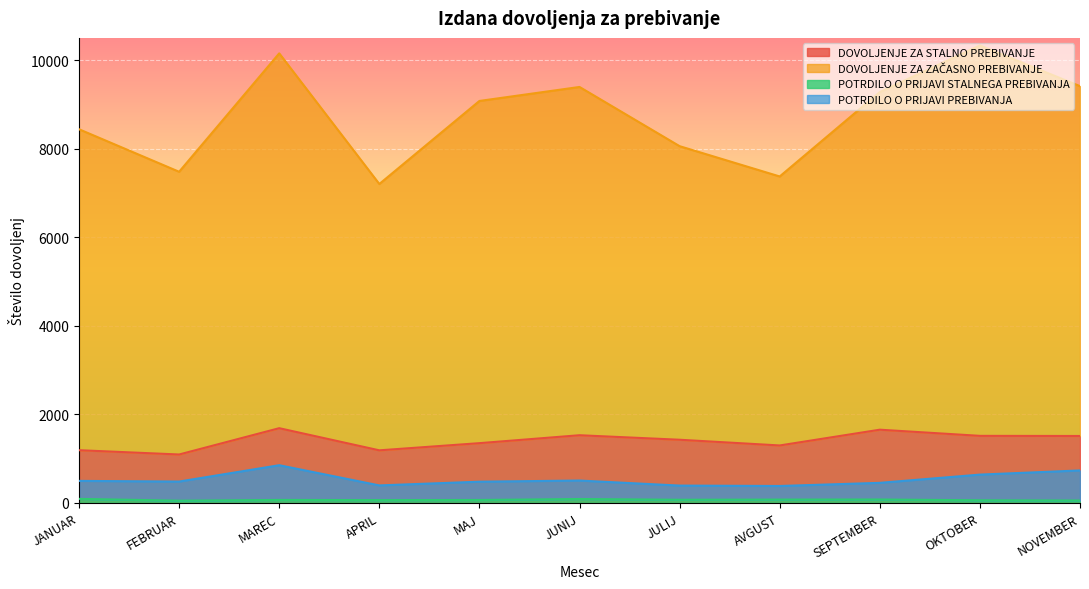

Reading left to right, extract all data points from this chart.

DOVOLJENJE ZA STALNO PREBIVANJE: JANUAR=1190	FEBRUAR=1093	MAREC=1687	APRIL=1187	MAJ=1349	JUNIJ=1528	JULIJ=1426	AVGUST=1297	SEPTEMBER=1653	OKTOBER=1514	NOVEMBER=1511
DOVOLJENJE ZA ZAČASNO PREBIVANJE: JANUAR=8437	FEBRUAR=7477	MAREC=10151	APRIL=7201	MAJ=9076	JUNIJ=9392	JULIJ=8055	AVGUST=7371	SEPTEMBER=9277	OKTOBER=10330	NOVEMBER=9410
POTRDILO O PRIJAVI STALNEGA PREBIVANJA: JANUAR=91	FEBRUAR=50	MAREC=67	APRIL=63	MAJ=66	JUNIJ=88	JULIJ=71	AVGUST=75	SEPTEMBER=77	OKTOBER=59	NOVEMBER=54
POTRDILO O PRIJAVI PREBIVANJA: JANUAR=497	FEBRUAR=482	MAREC=851	APRIL=395	MAJ=479	JUNIJ=505	JULIJ=391	AVGUST=382	SEPTEMBER=453	OKTOBER=639	NOVEMBER=733